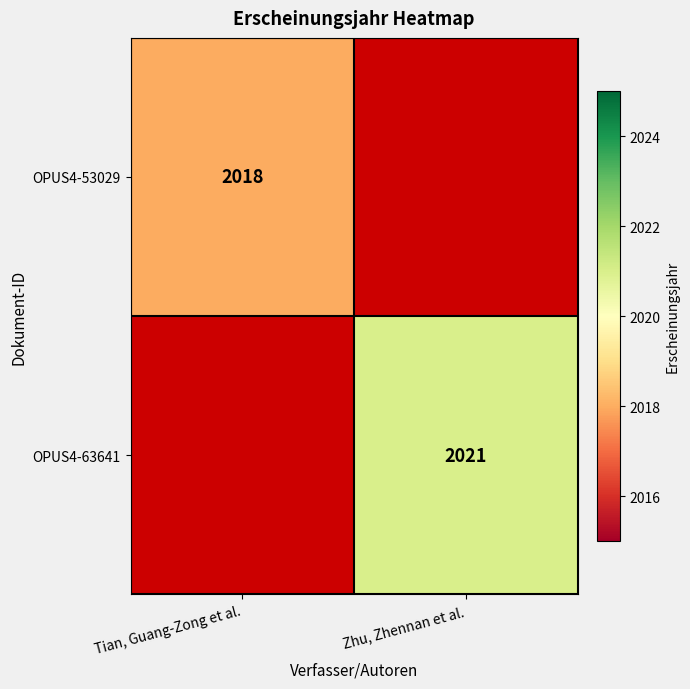

True or false: OPUS4-53029 has a value of 3630 at Tian, Guang-Zong et al..

False